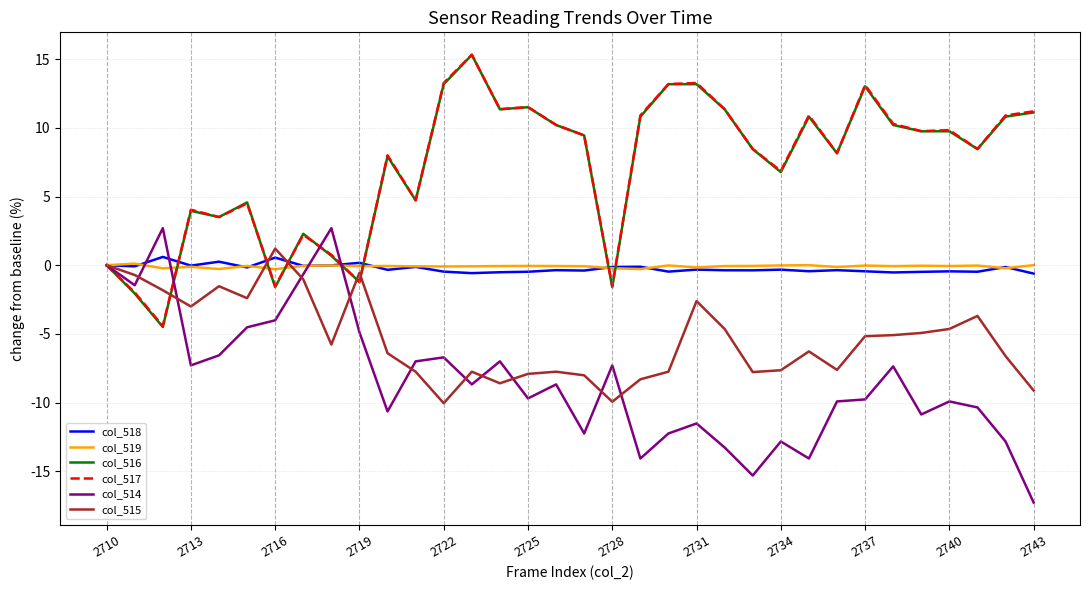

Does the chart display data point markers on the line(s)?

No